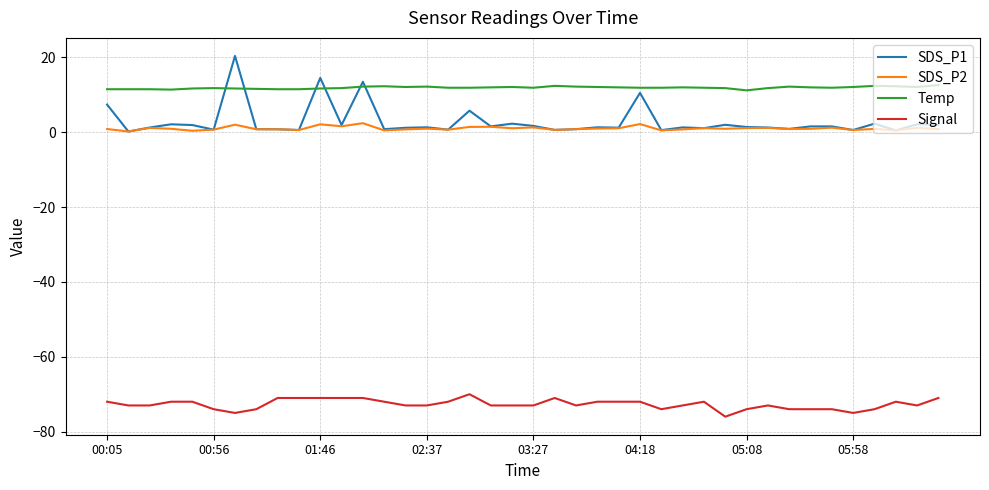

True or false: SDS_P2 and Signal cross at least once.

False